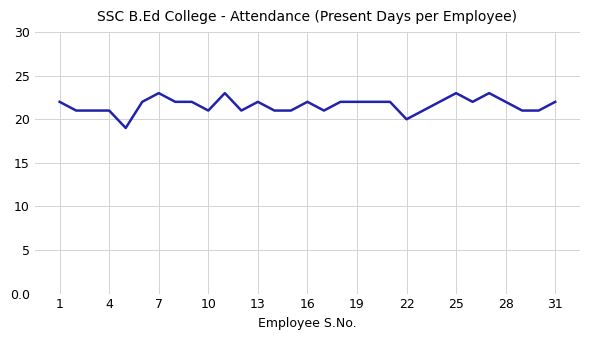

Count the number of categories in the chart.

31